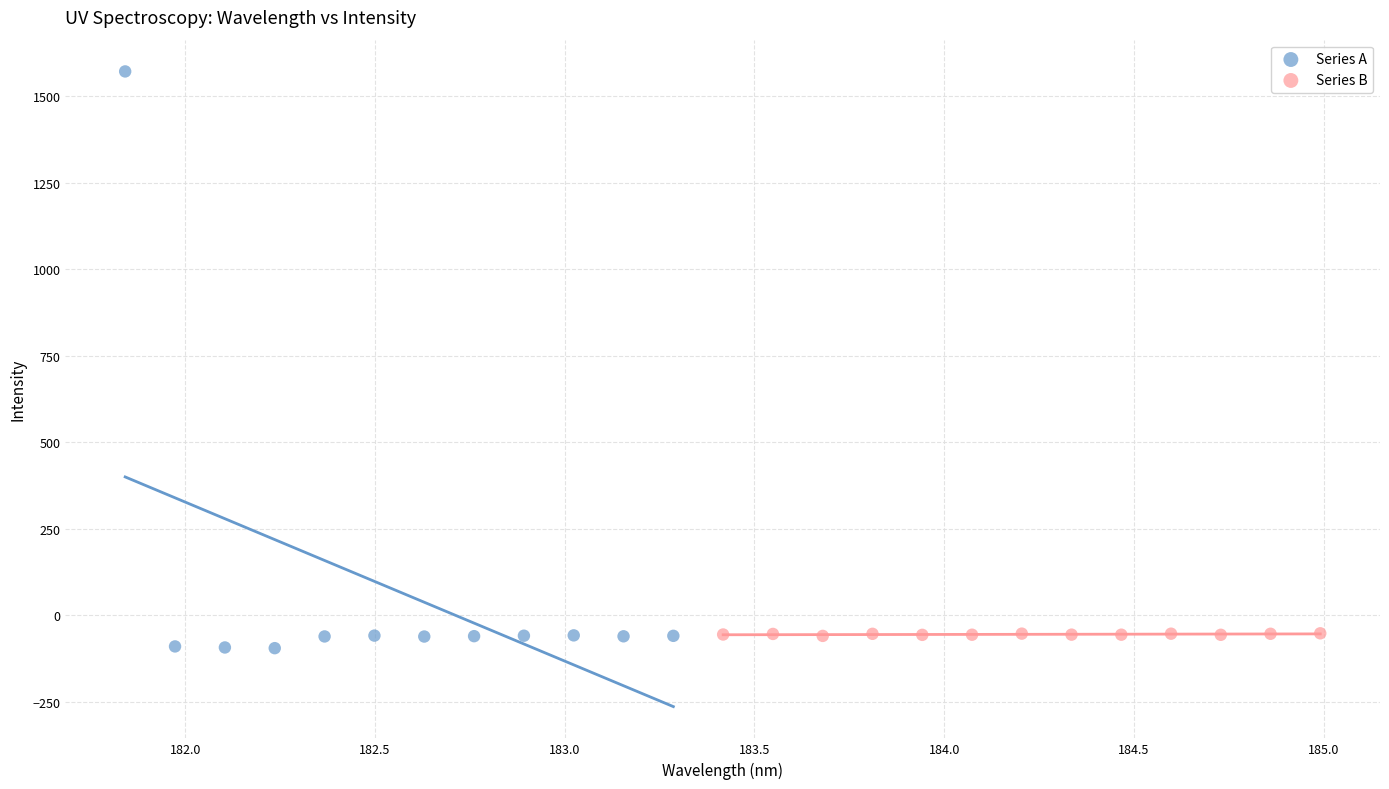

Which series reaches the maximum Y coordinate?

Series A